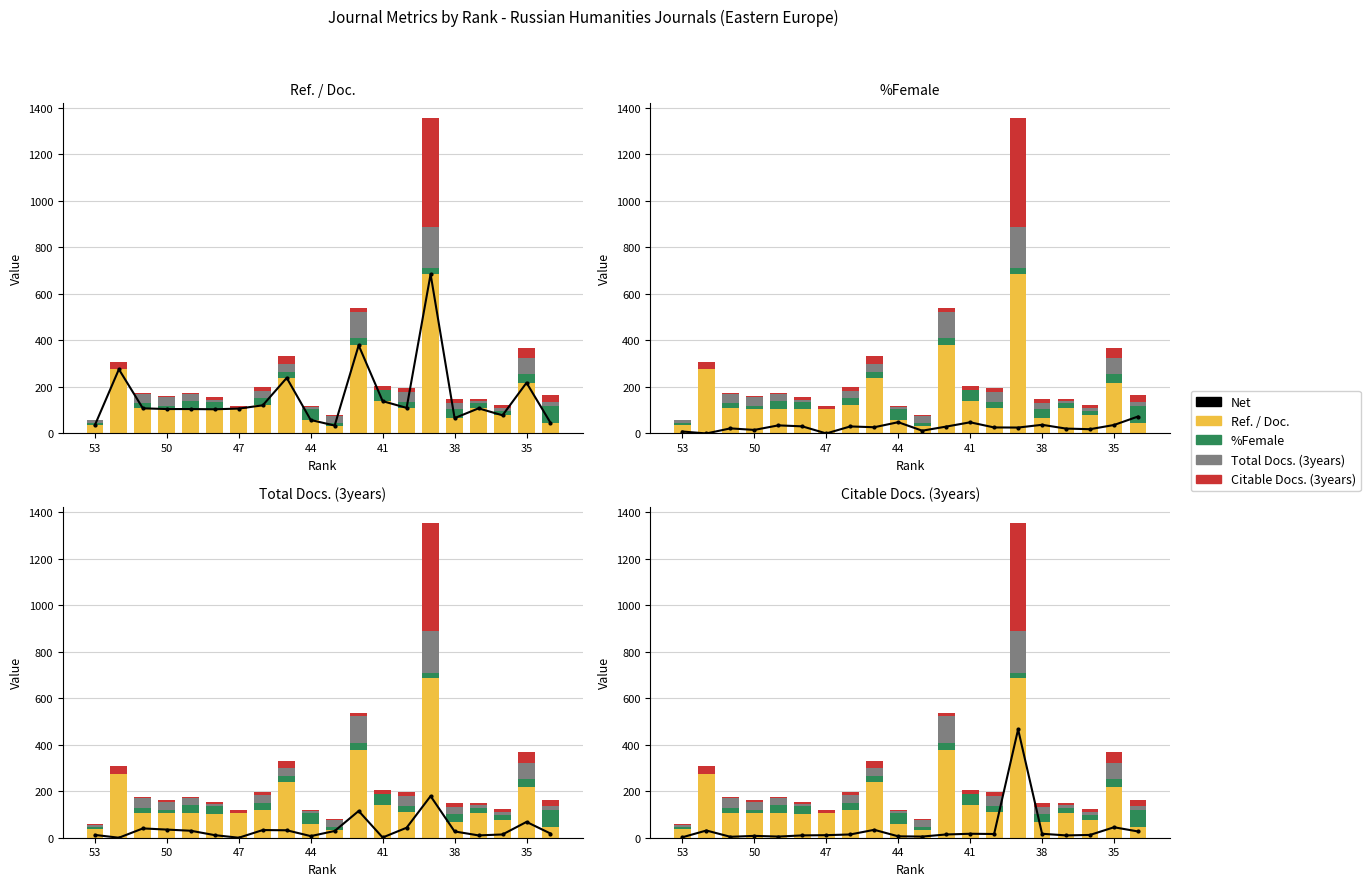

Count the number of categories in the chart.

20